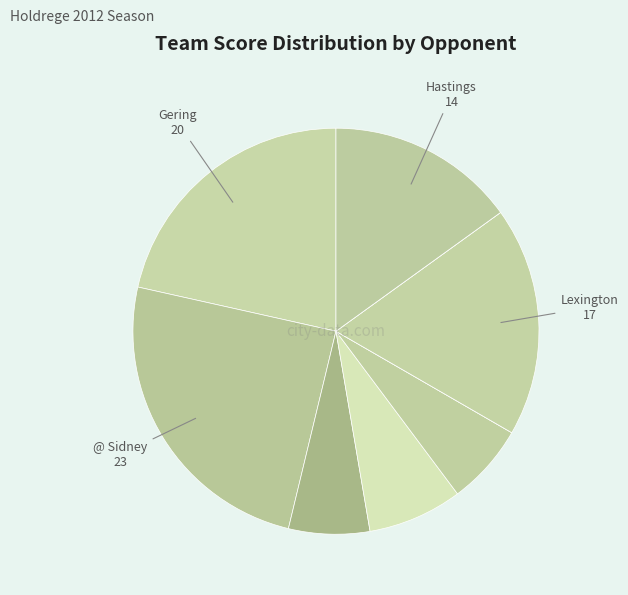

To the nearest percent, what is the average slice percentage?

11%